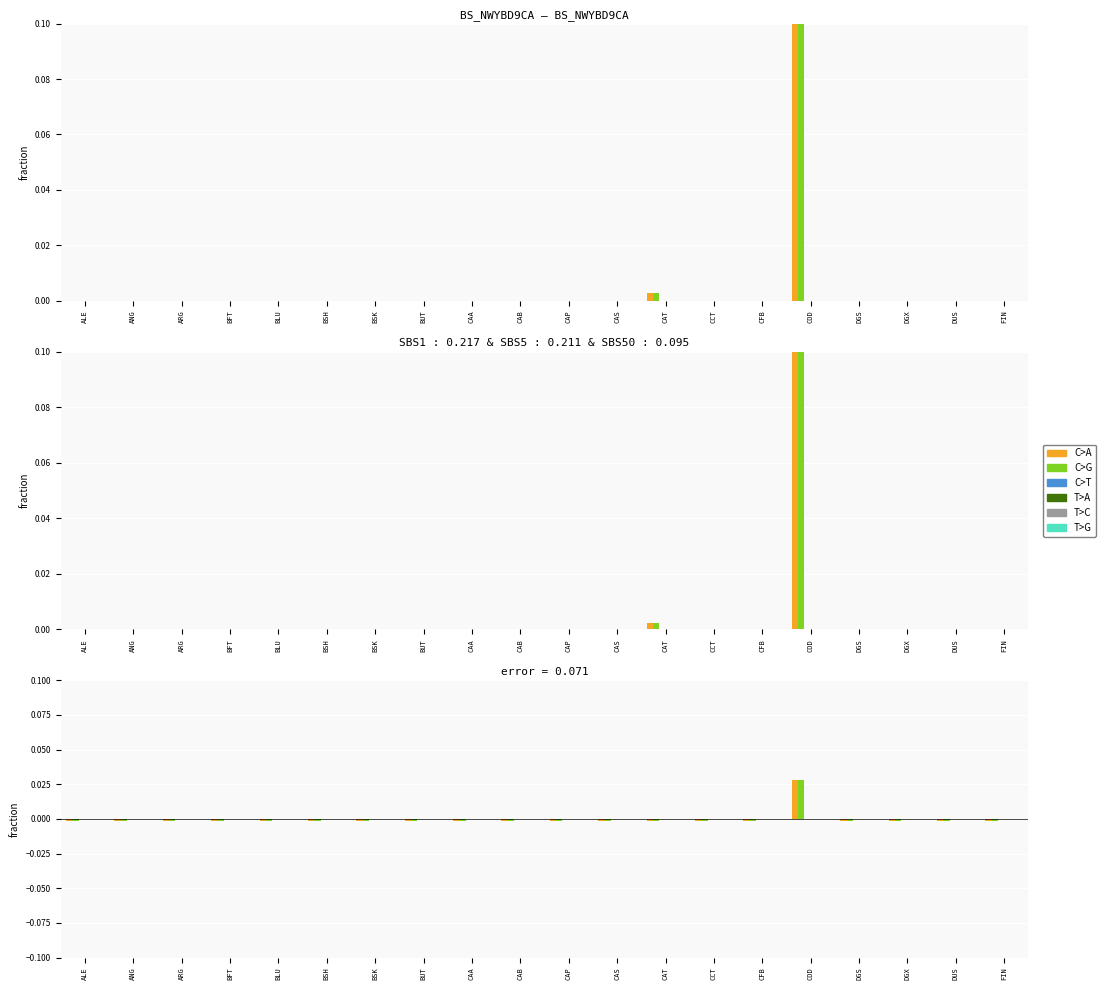

At which category is the sum across all series the highest?

COD